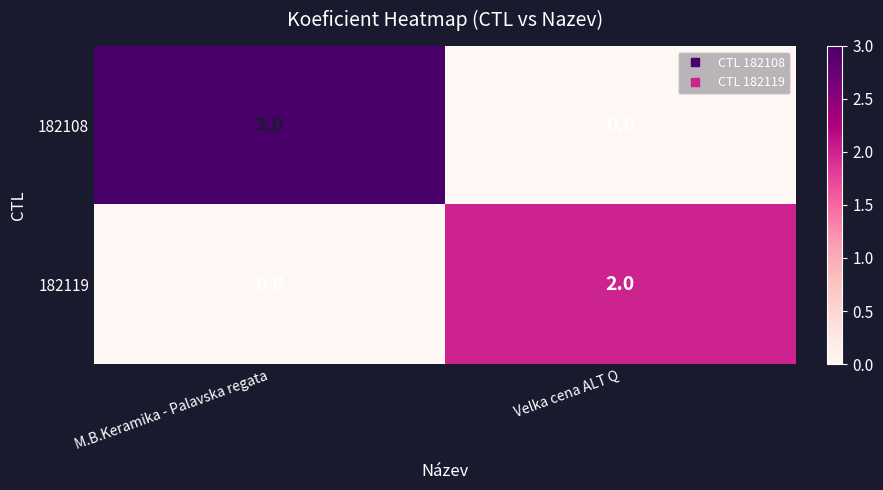

Reading left to right, extract all data points from this chart.

182108: 3	0
182119: 0	2